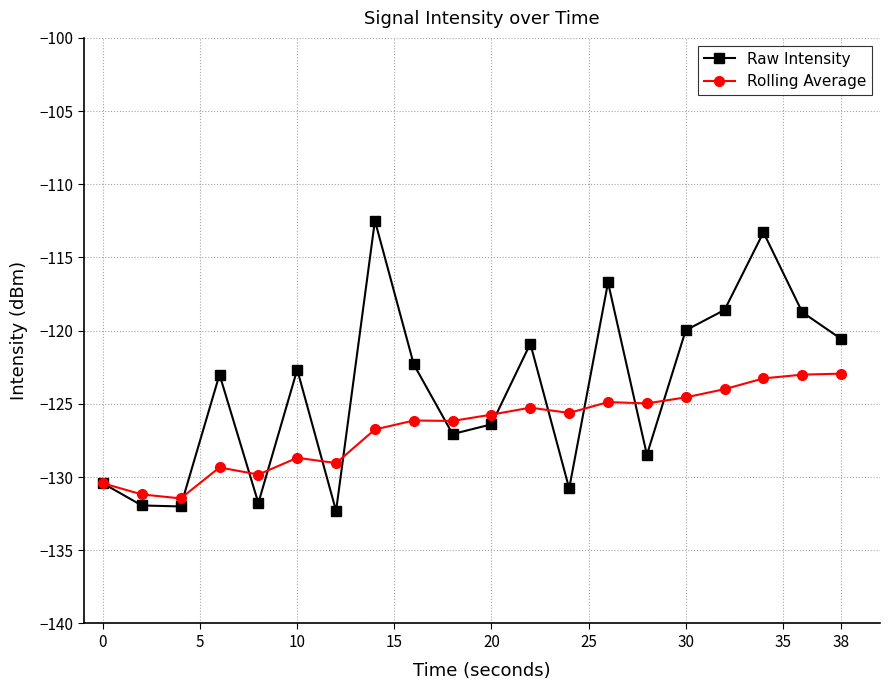

How many data points in Raw Intensity are less than -122?

12